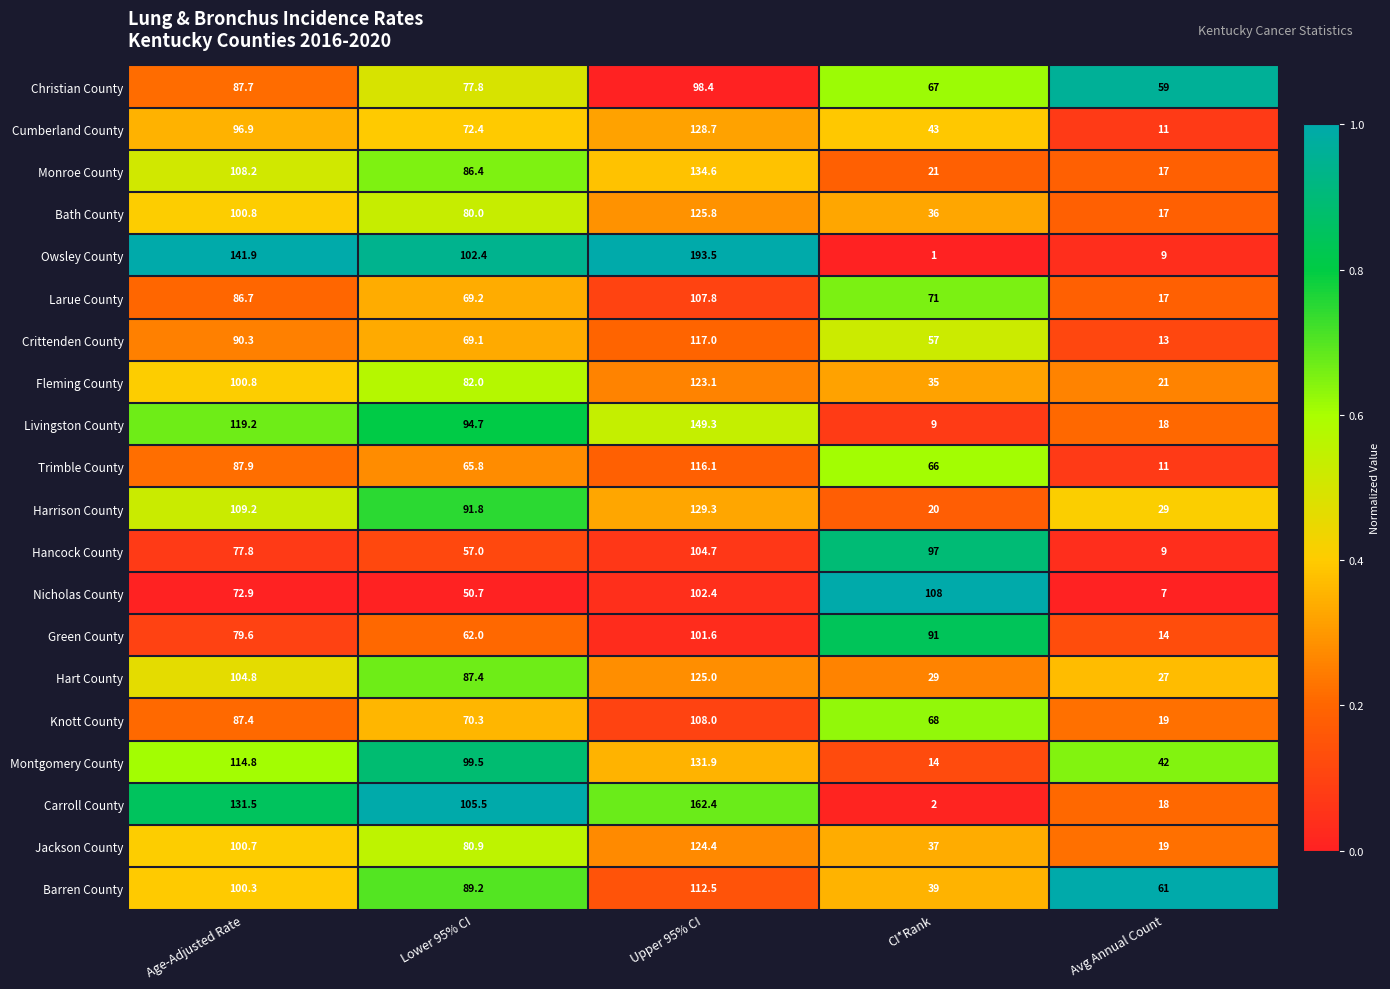

What is the difference between the second highest and minimum values in the Carroll County series?

129.5